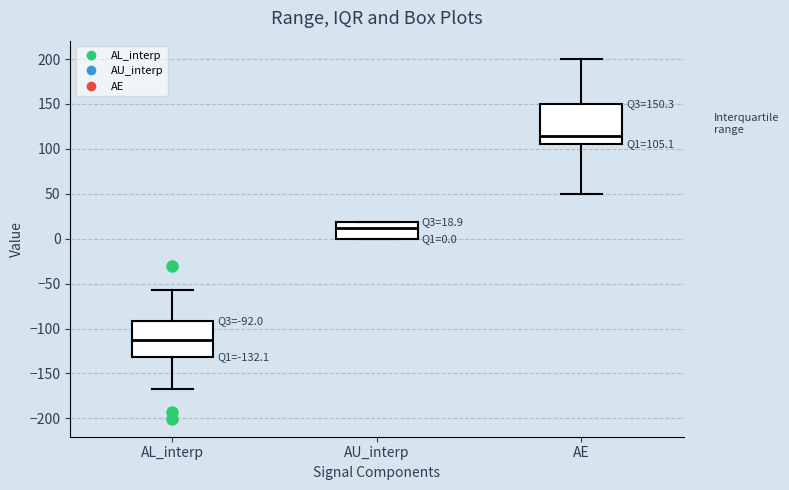

Which box's median line is the highest?

AE